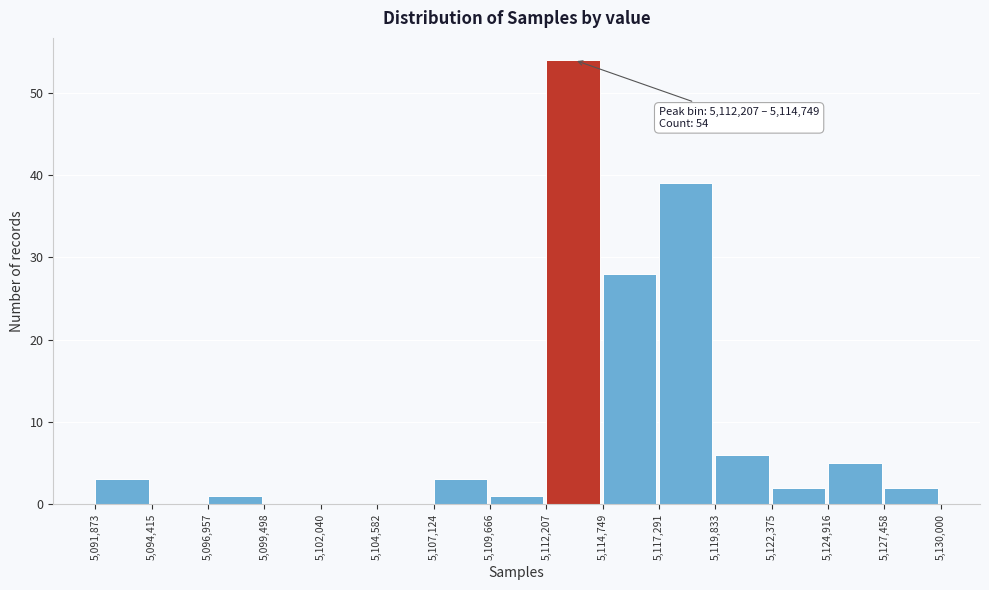

Which range on the x-axis has the tallest bar?

5,112,207 to 5,114,749